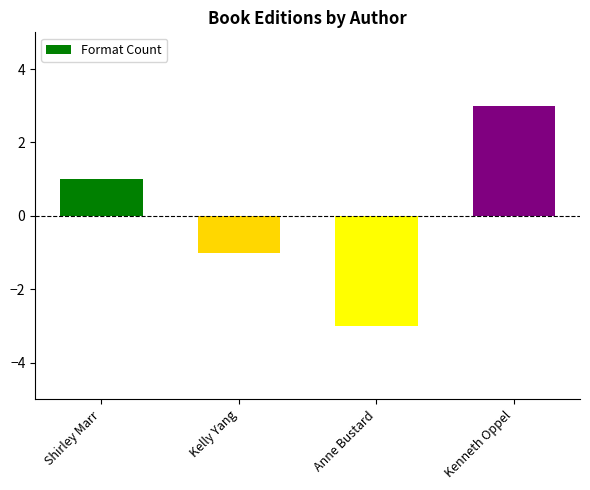

What position from the left is Anne Bustard?

3